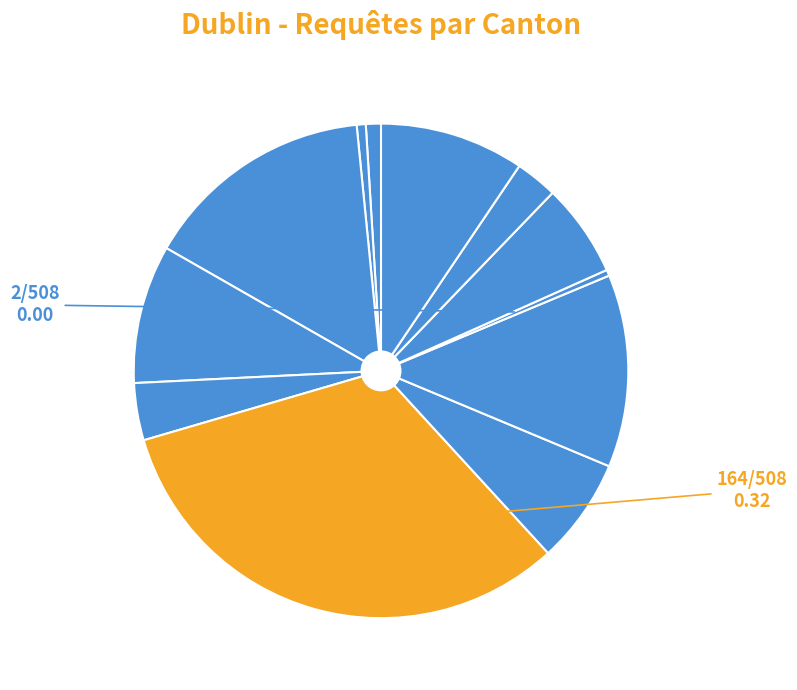

Count the number of slices in the pie.

12